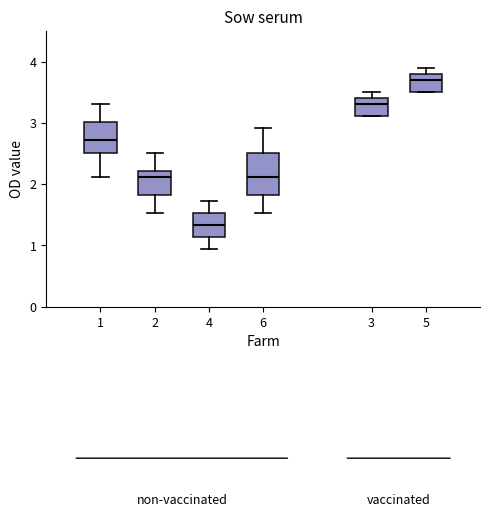

Where is the lower edge of the box at x = 1 on the y-axis? The values are not printed on the chart, so give them approximately, as read against the axis.

2.5